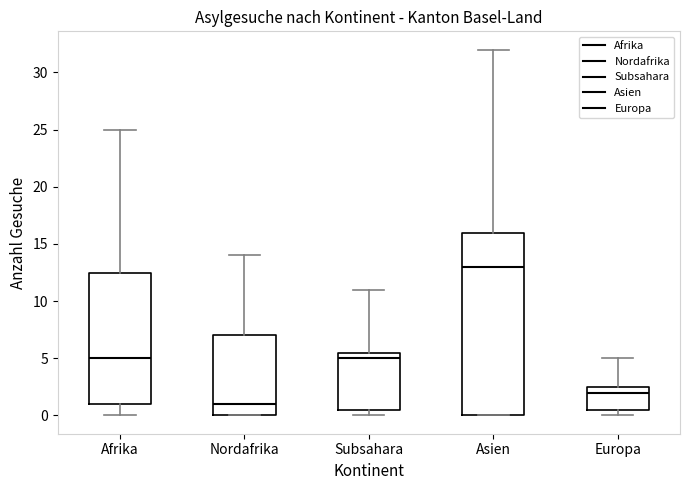

Which box is the tallest, from its lower edge to its upper edge?

Asien